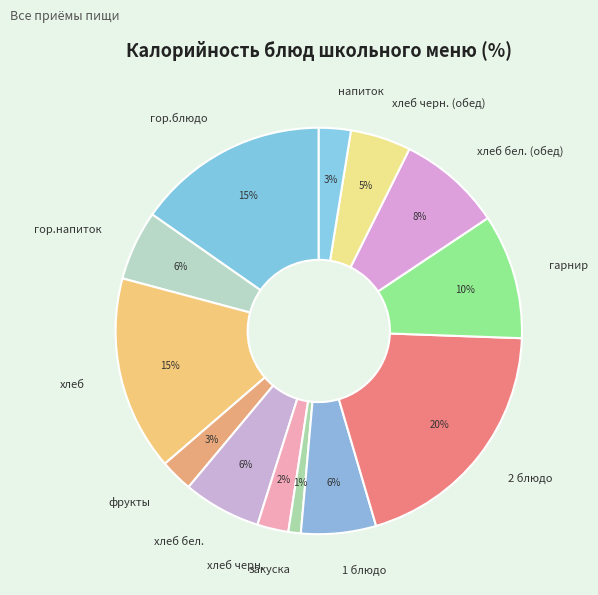

Count the number of slices in the pie.

13